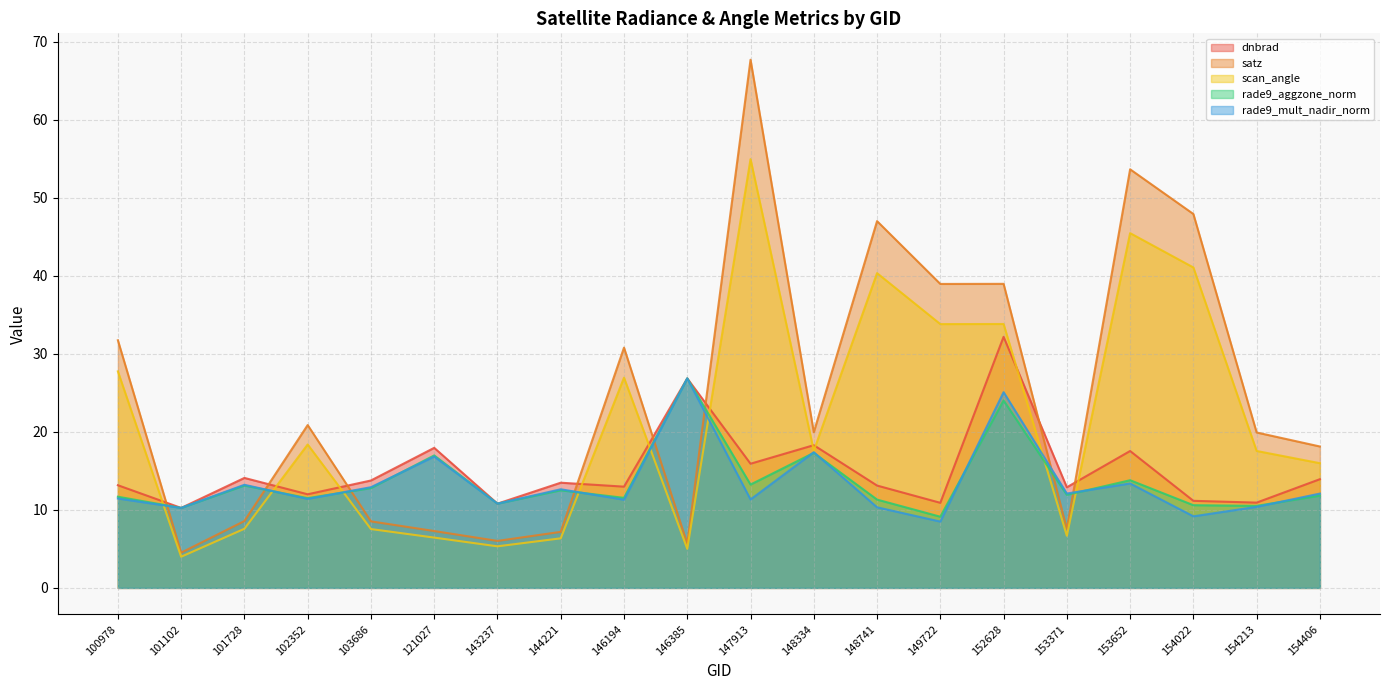

What is the difference between the rade9_mult_nadir_norm values at 144221 and 146194?

1.3